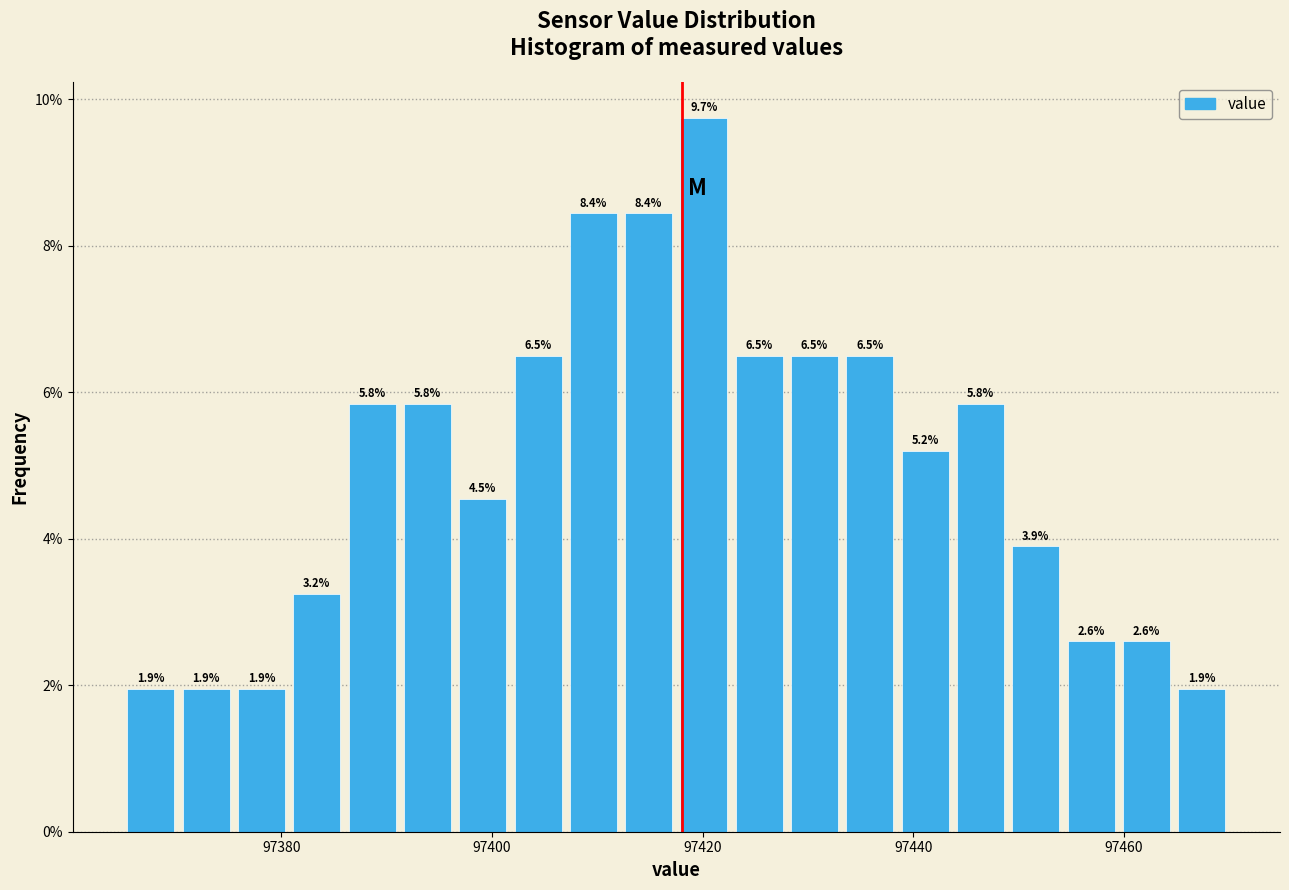

Around what value on the x-axis is the tallest bar? Give the approximate position of its centre, as read against the axis.

97420